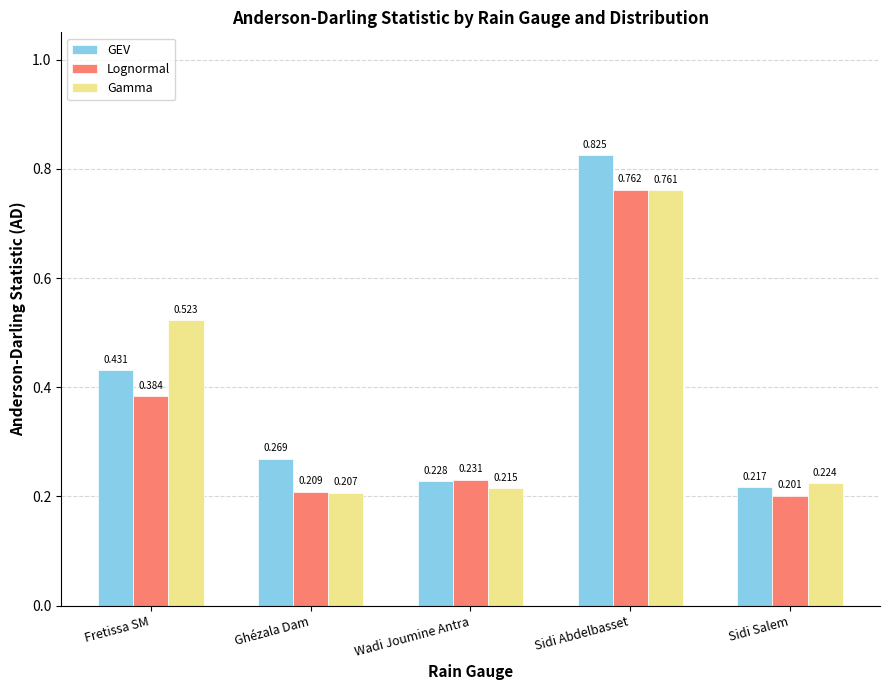

Between Fretissa SM and Sidi Abdelbasset, which series saw the biggest shift?

GEV